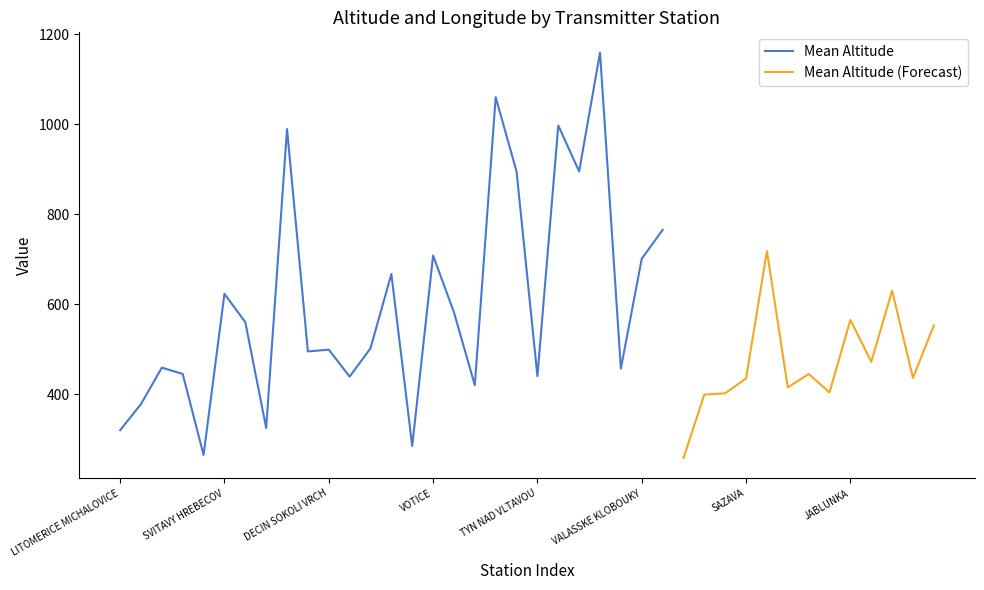

True or false: Mean Altitude has a value of 92 at LITOMERICE MICHALOVICE.

False